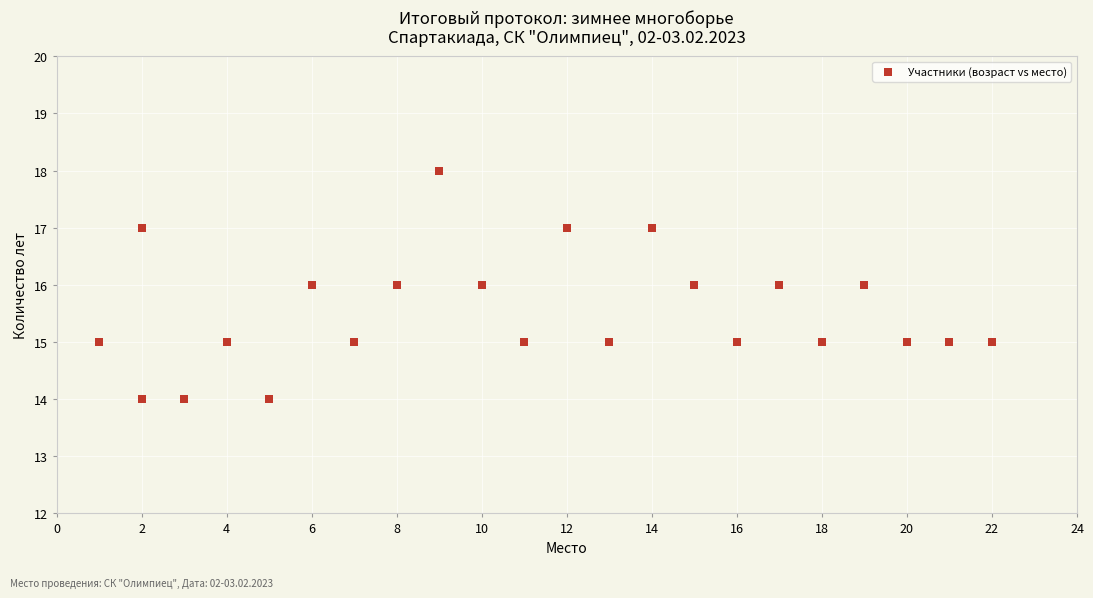

What is the range of X values (max minus min)?

21